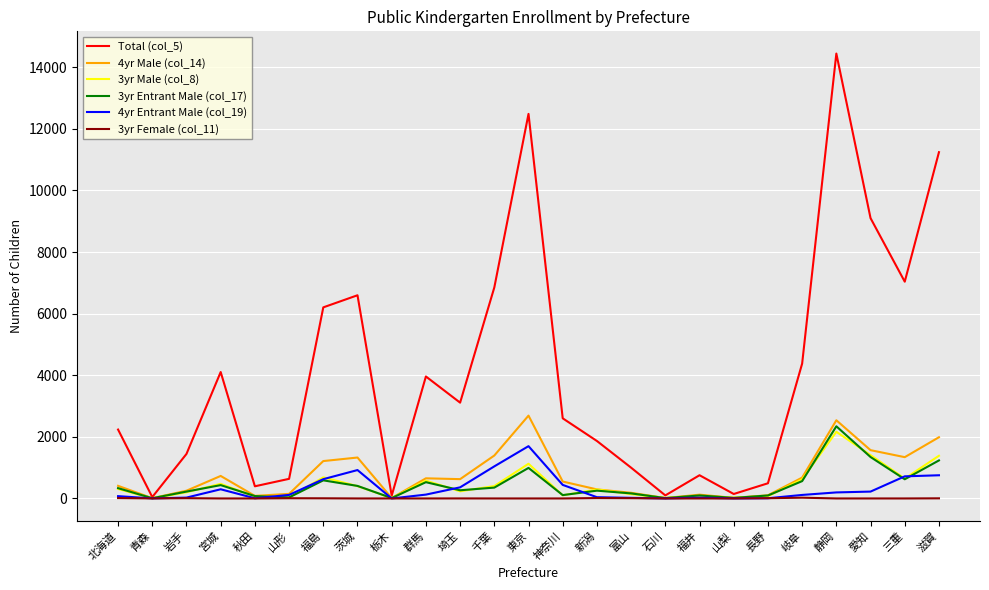

Is the value of 3yr Male (col_8) at 新潟 greater than the value of 4yr Entrant Male (col_19) at 福島?

No